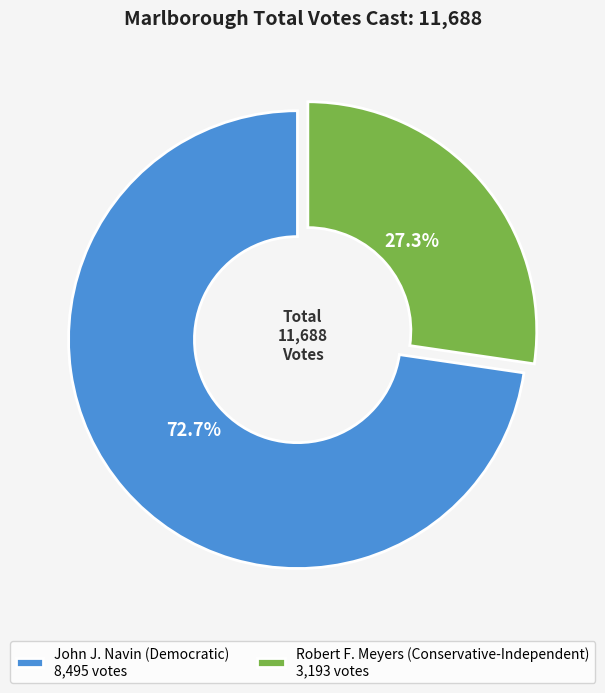

Which has a higher value, John J. Navin (Democratic) or Robert F. Meyers (Conservative-Independent)?

John J. Navin (Democratic)